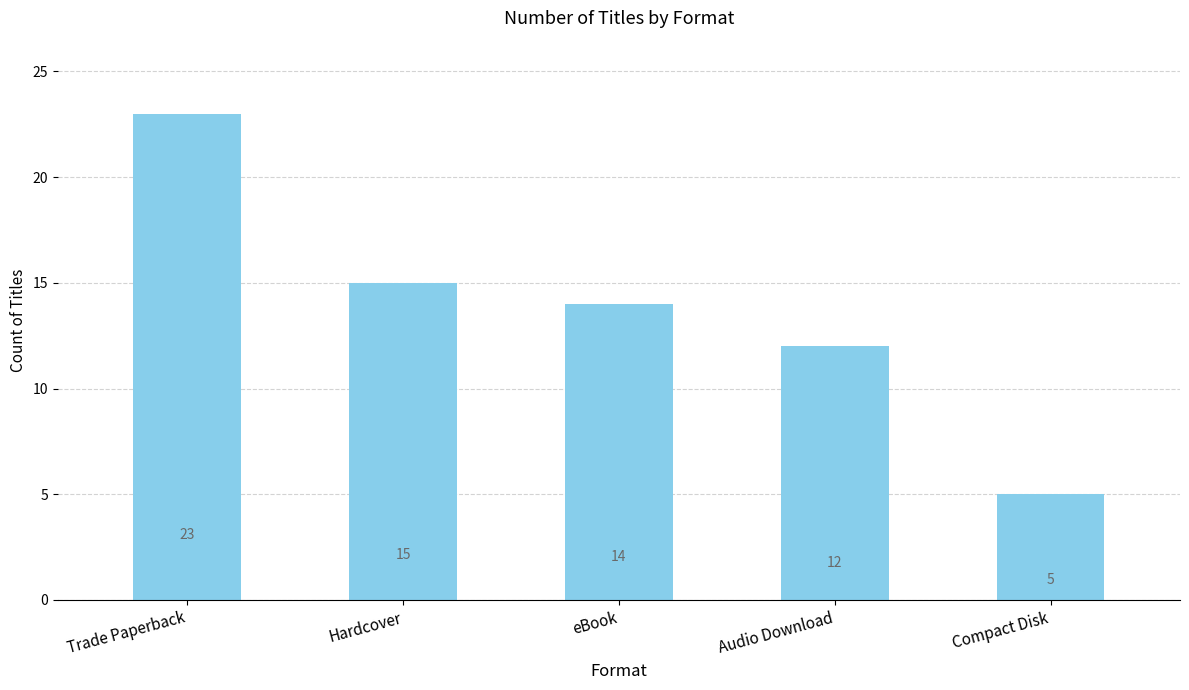

Which category has the lowest value across all series?

Compact Disk